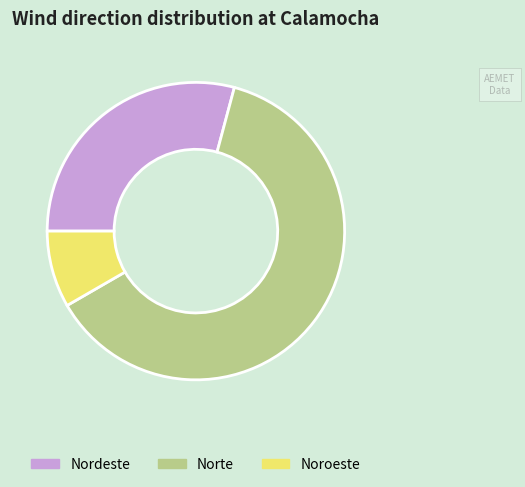

Is the sum of Norte and Noroeste greater than half?

Yes